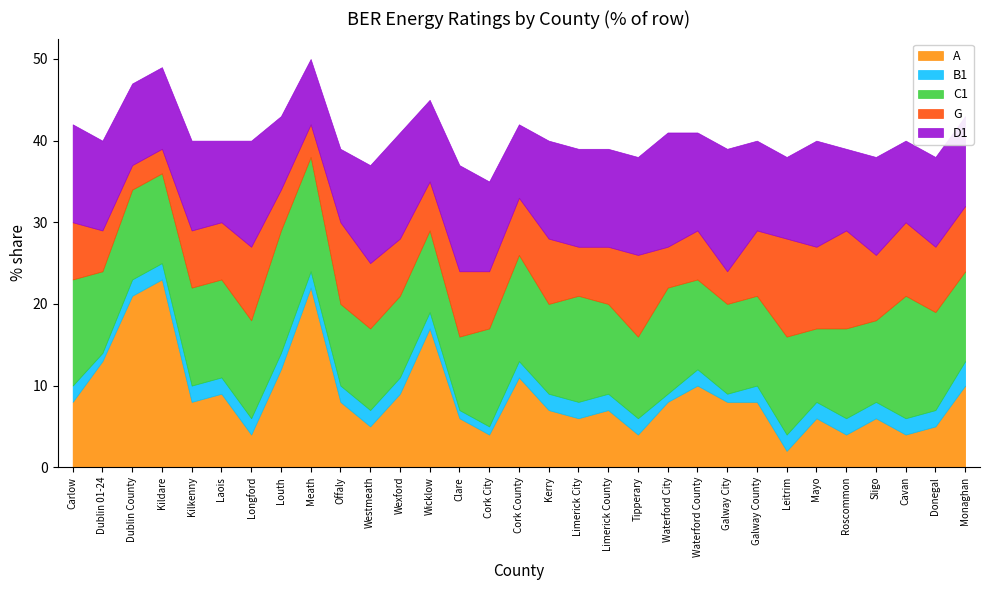

List the labels in order of C1 value, largest first.

Louth, Cavan, Meath, Carlow, Cork County, Limerick City, Waterford City, Kilkenny, Laois, Longford, Cork City, Leitrim, Donegal, Dublin County, Kildare, Kerry, Limerick County, Waterford County, Galway City, Galway County, Roscommon, Monaghan, Dublin 01-24, Offaly, Westmeath, Wexford, Wicklow, Tipperary, Sligo, Clare, Mayo